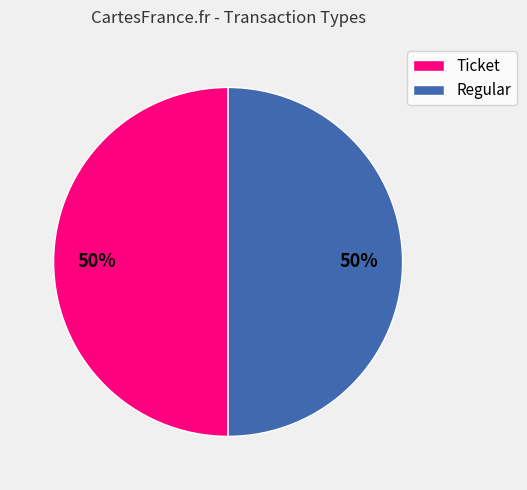

True or false: Regular accounts for 58% of the total.

False